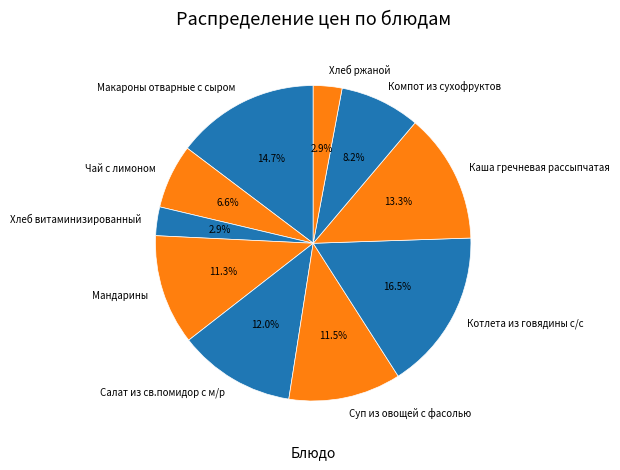

How many segments does this pie chart have?

10